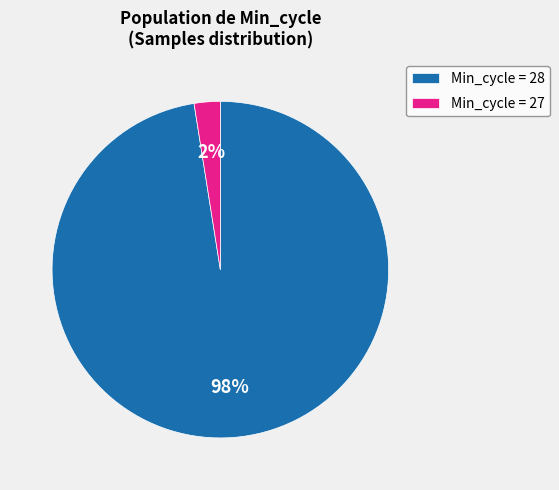

Does Min_cycle = 28 represent more than half of the total?

Yes